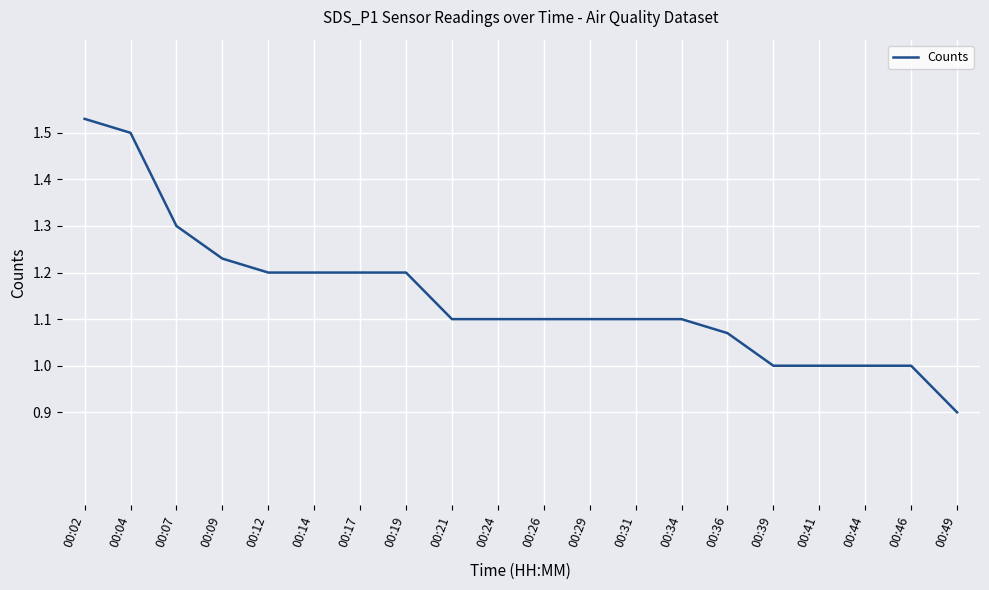

What is the difference between the second highest and minimum values?

0.6